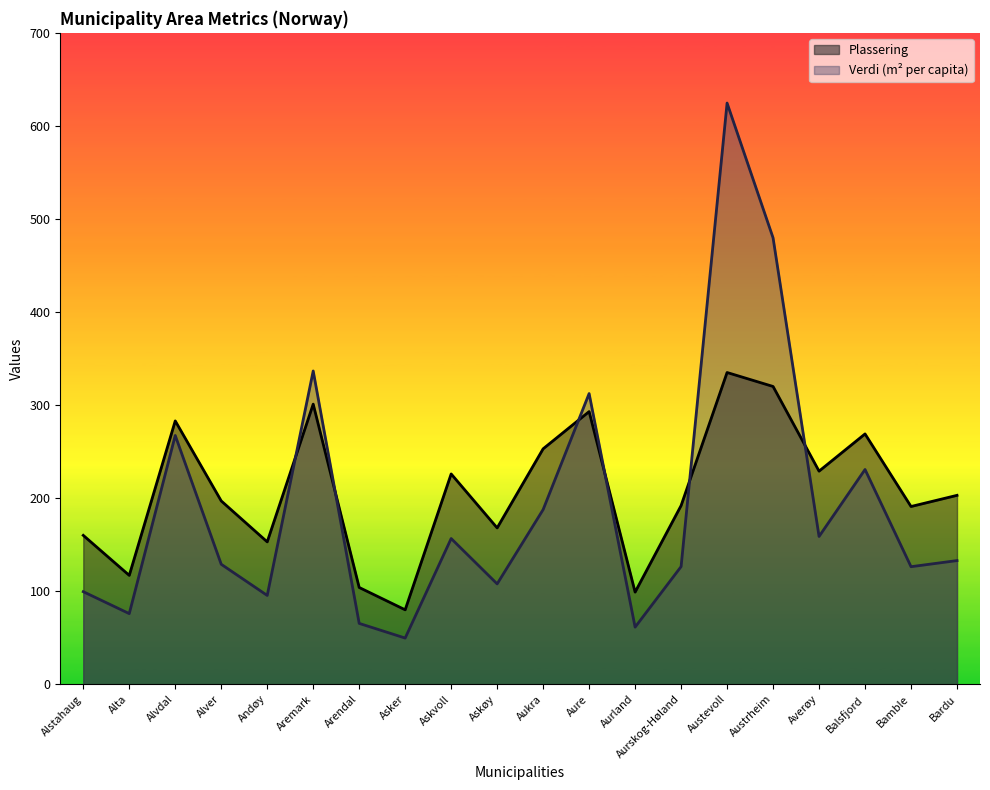

How many interior local peaks does the Verdi series have?

6